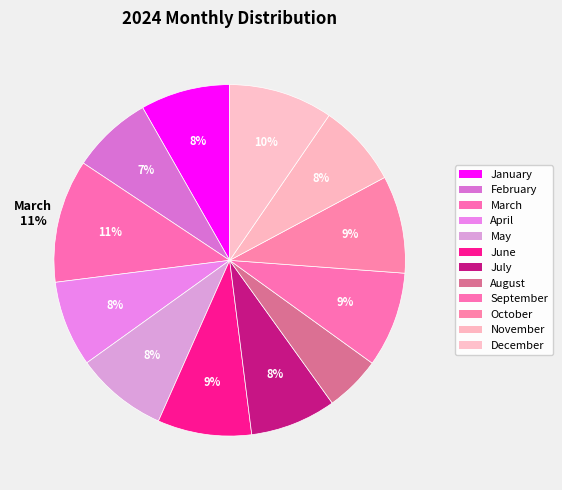

To the nearest percent, what percentage of the pie is July?

8%